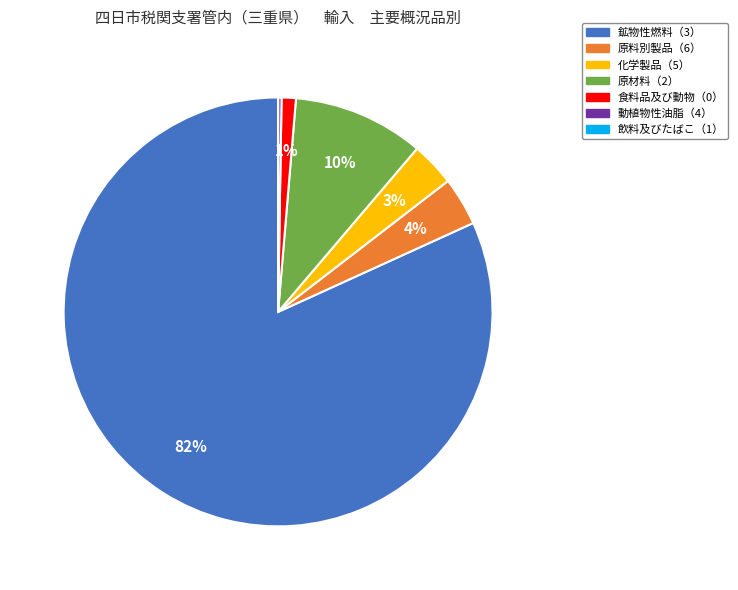

To the nearest percent, what is the difference between the largest and smallest slice percentages?

82%